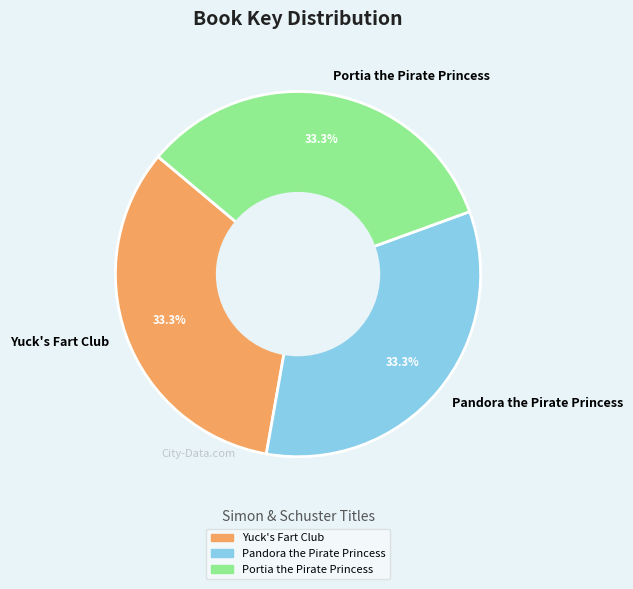

What is the ratio of the value at Portia the Pirate Princess to the value at Pandora the Pirate Princess?

1.0